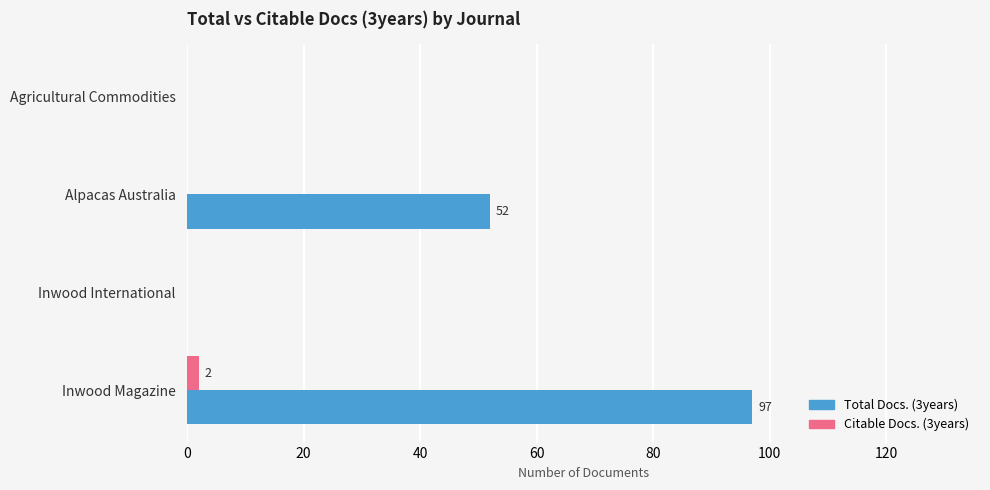

The Citable Docs. (3years) series shows 0 at Alpacas Australia. True or false?

True